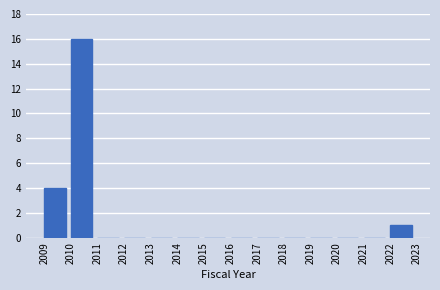

Over which range of the x-axis is the bar tallest?

2010 to 2011